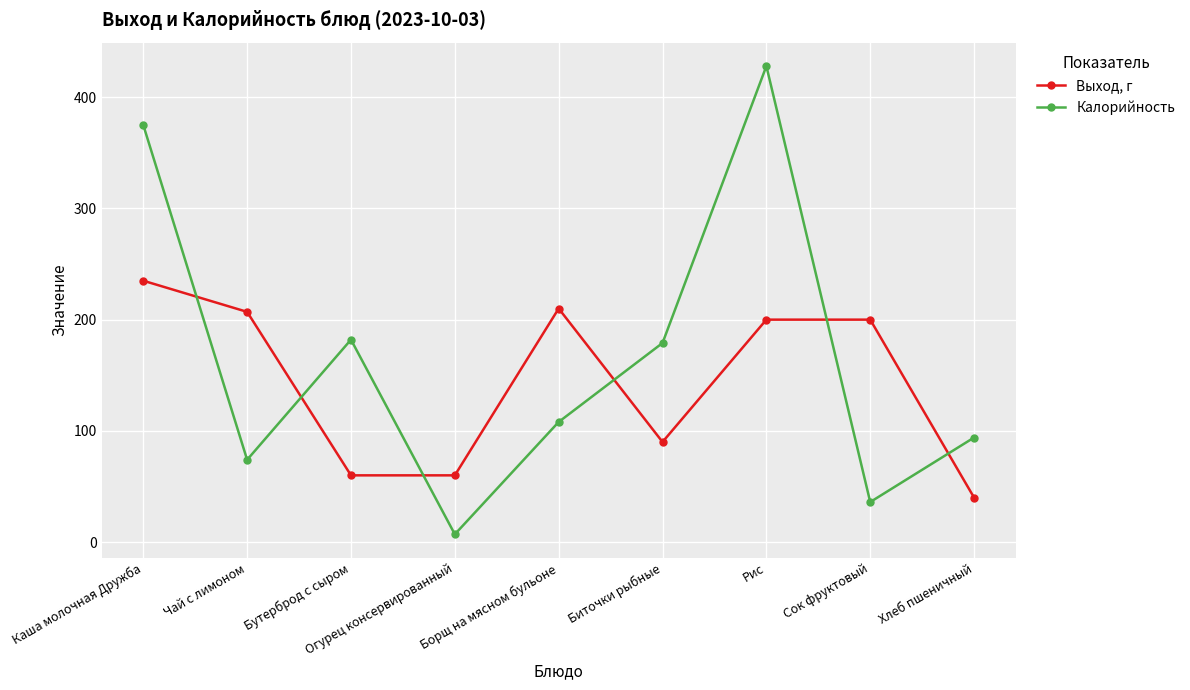

After their last crossing, which series has the higher values: Калорийность or Выход, г?

Калорийность